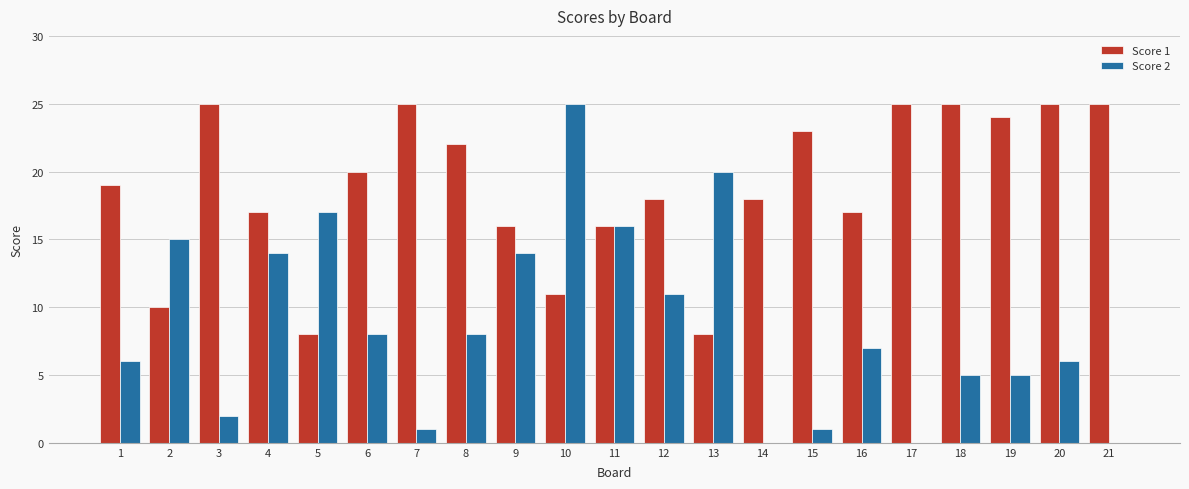

What is the total value across all series at 21?

25